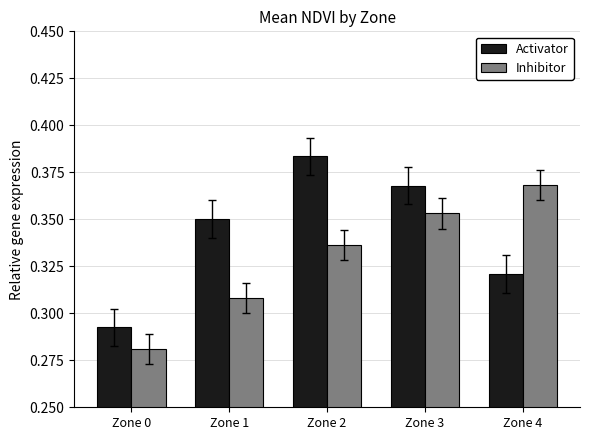

How many groups of bars are there?

5